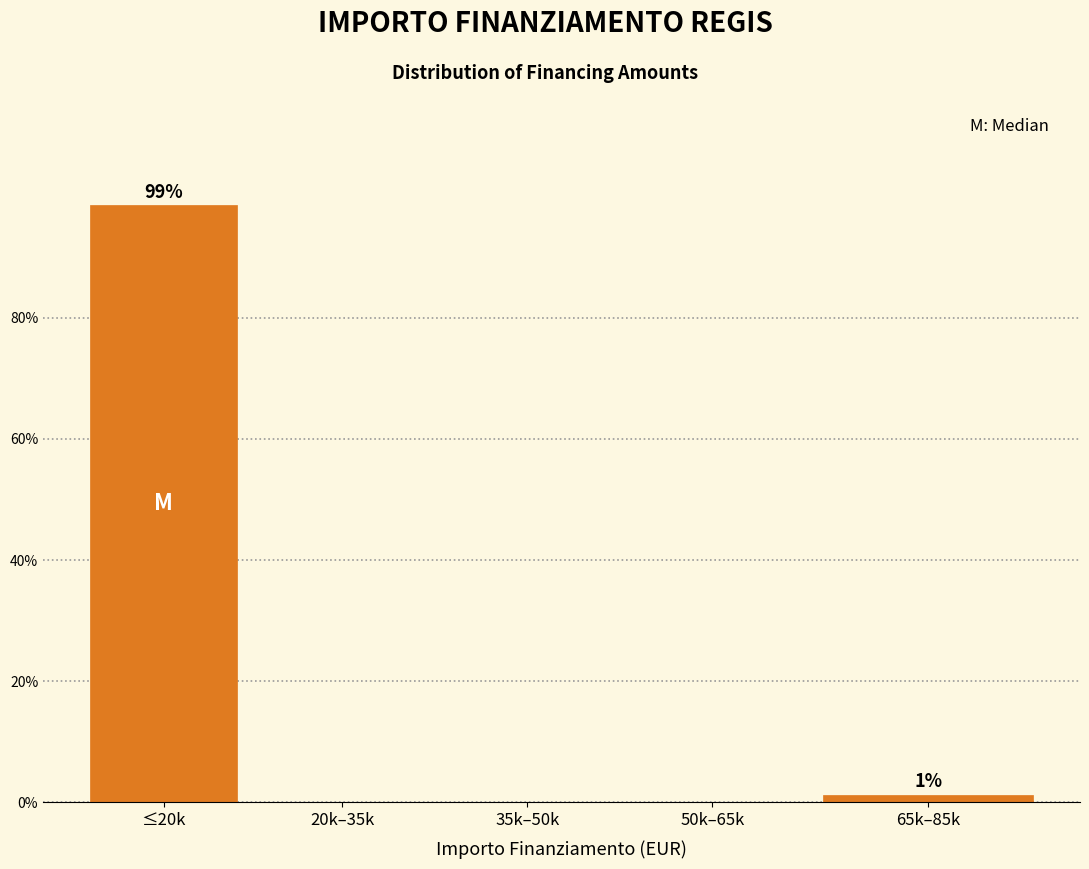

Reading left to right, extract all data points from this chart.

≤20k=98.7	20k–35k=0.0	35k–50k=0.0	50k–65k=0.0	65k–85k=1.3